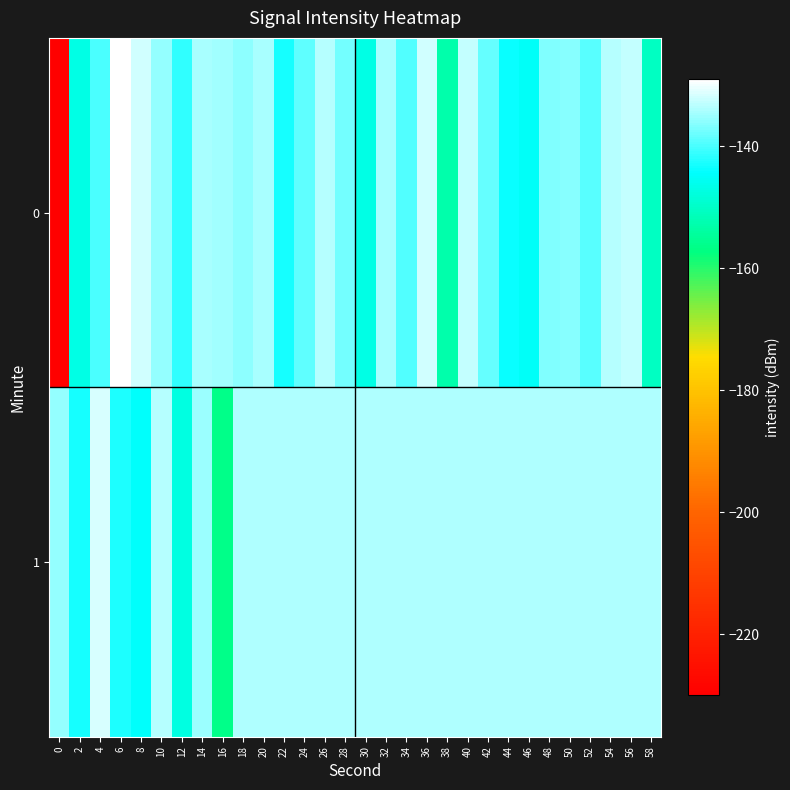

Reading right to left, what are all the values shown in this chart?

0: 58=-150.6	56=-132.7	54=-133.6	52=-139.2	50=-136.3	48=-136.6	46=-145.1	44=-143.6	42=-138.4	40=-132.6	38=-153.0	36=-131.8	34=-139.6	32=-134.3	30=-146.8	28=-137.4	26=-133.6	24=-138.5	22=-142.8	20=-134.2	18=-135.7	16=-134.8	14=-134.2	12=-141.3	10=-135.7	8=-131.8	6=-129.3	4=-140.0	2=-146.8	0=-229.4
1: 58=-134.1	56=-134.1	54=-134.1	52=-134.1	50=-134.1	48=-134.1	46=-134.1	44=-134.1	42=-134.1	40=-134.1	38=-134.1	36=-134.1	34=-134.1	32=-134.1	30=-134.1	28=-134.1	26=-134.1	24=-134.1	22=-134.1	20=-134.1	18=-134.1	16=-156.4	14=-135.1	12=-147.4	10=-133.7	8=-144.4	6=-142.7	4=-131.7	2=-143.1	0=-135.7